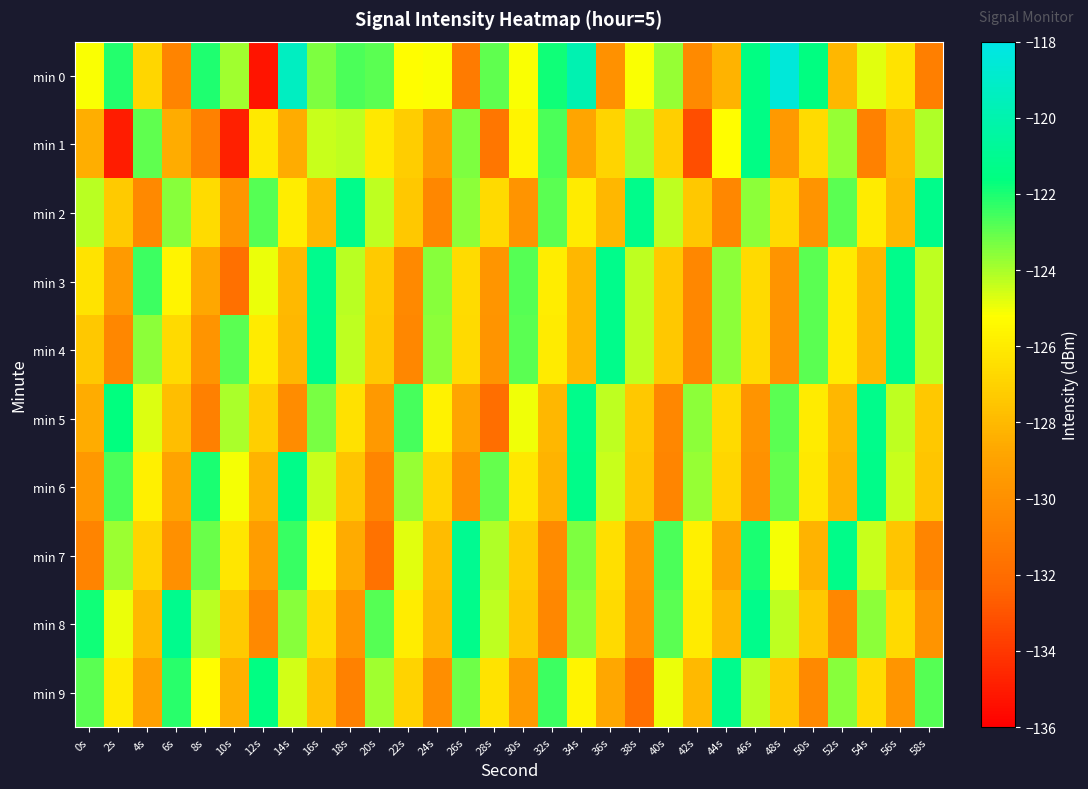

At how many categories does at least one series exceed -129?

30